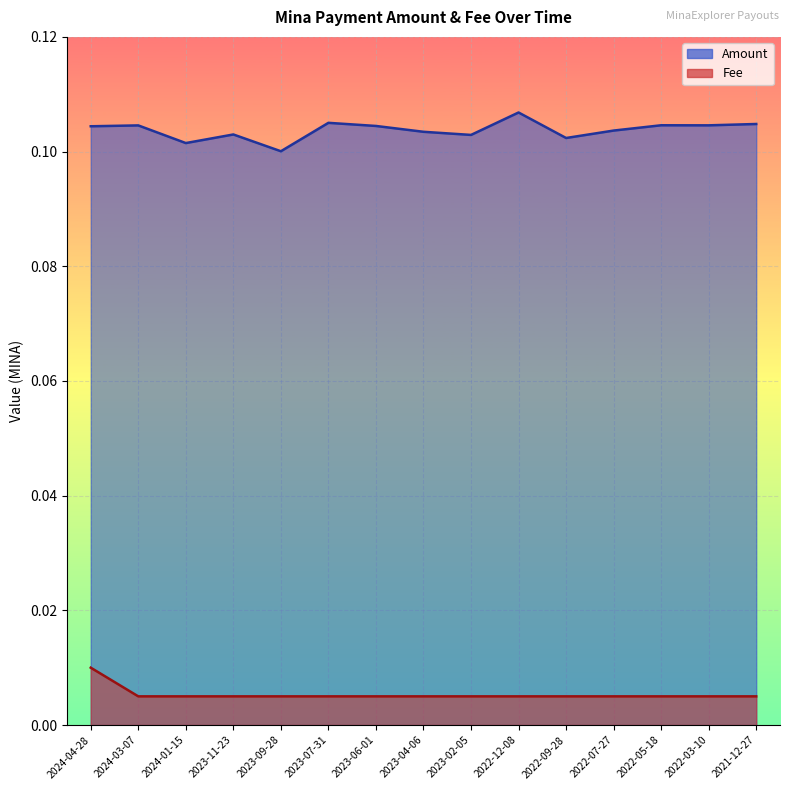

List the series in order of their peak value, highest first.

Amount, Fee